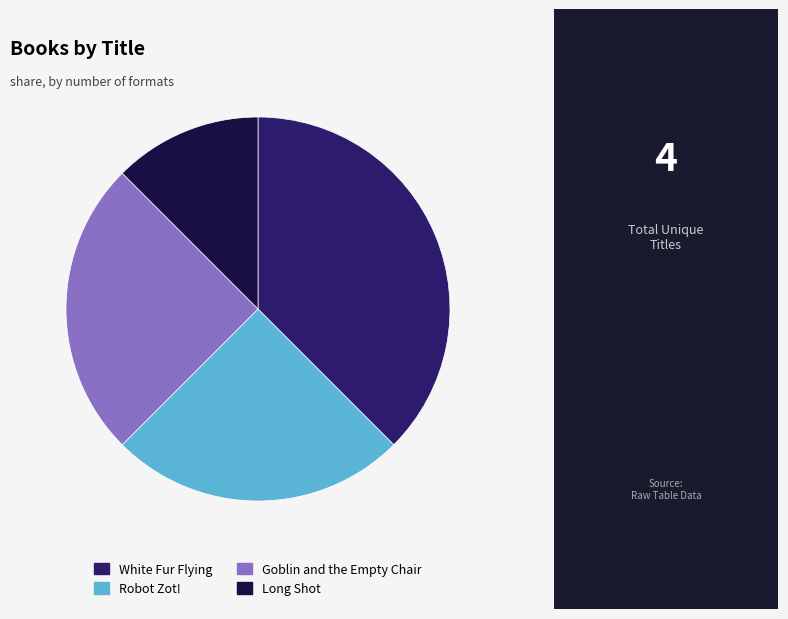

Is there a majority slice in this chart?

No